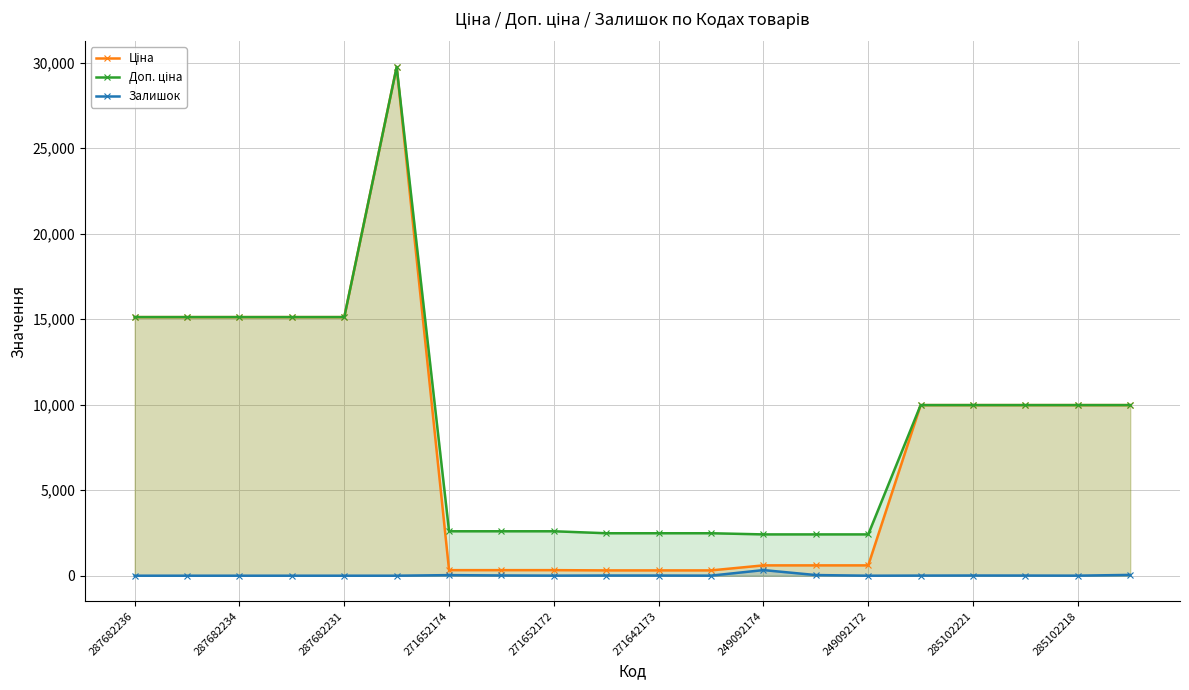

What is the average value of the Доп. ціна series?

8885.4